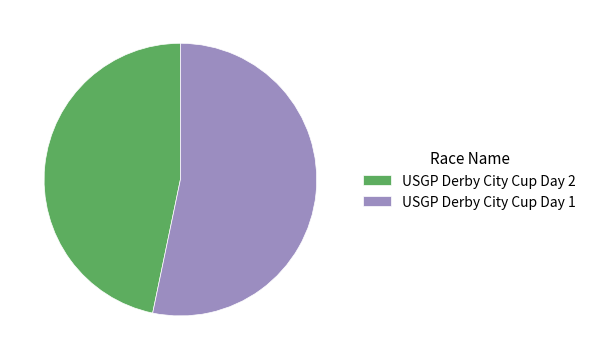

Is there a majority slice in this chart?

Yes